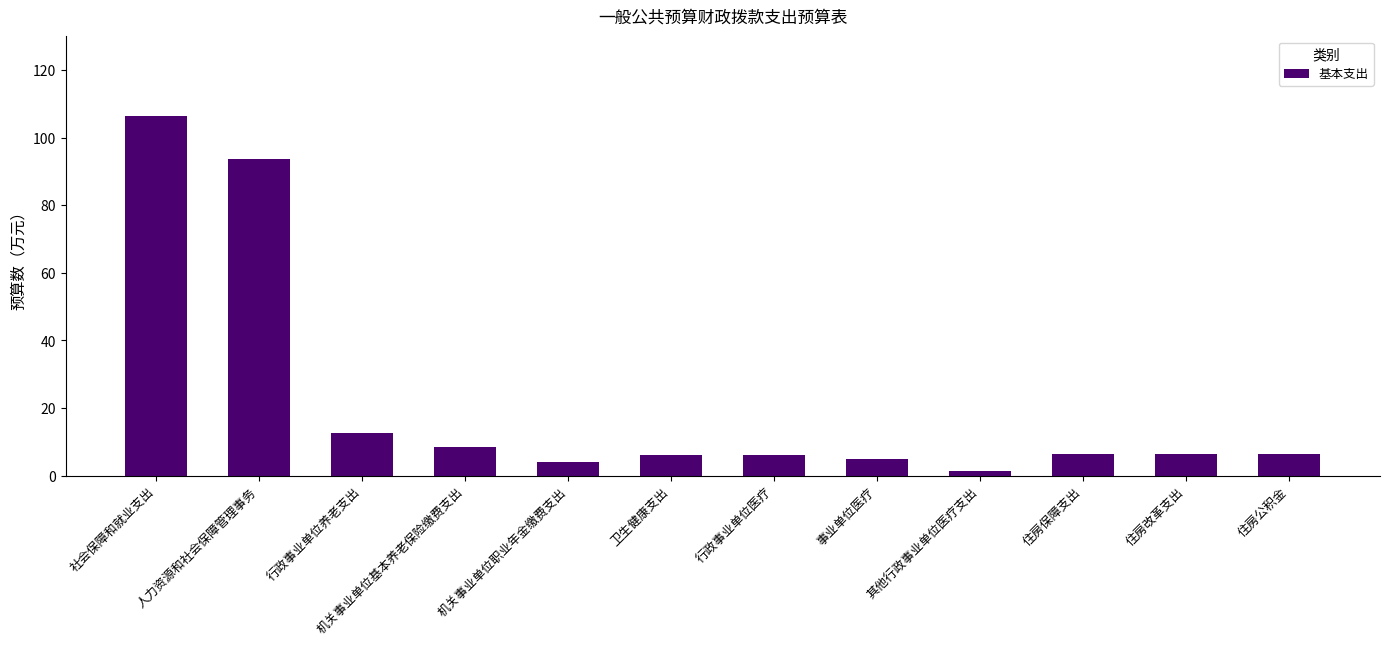

Is it true that the value at 社会保障和就业支出 is 106.3?

True